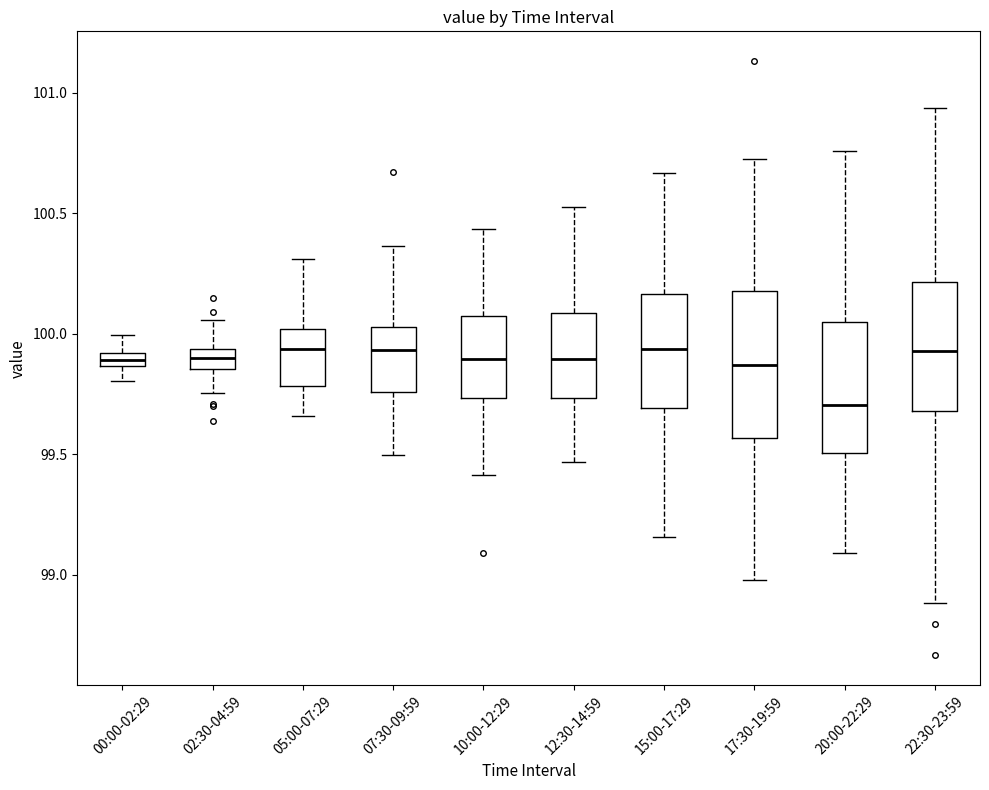

Which box has the lowest median line?

20:00-22:29